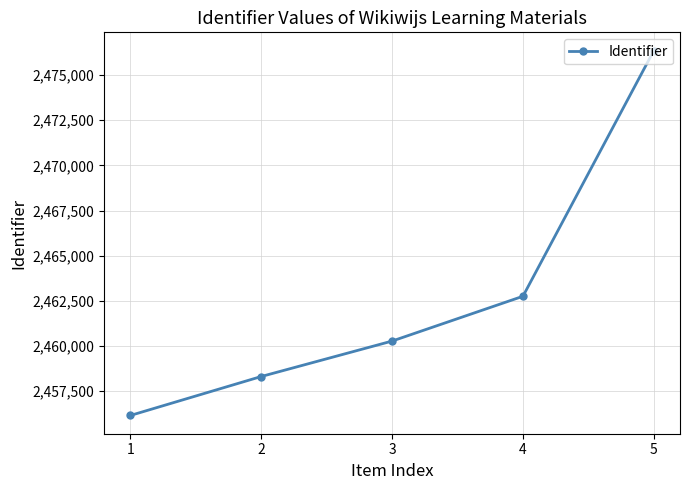

What is the value of the 3rd point from the left?

2460278